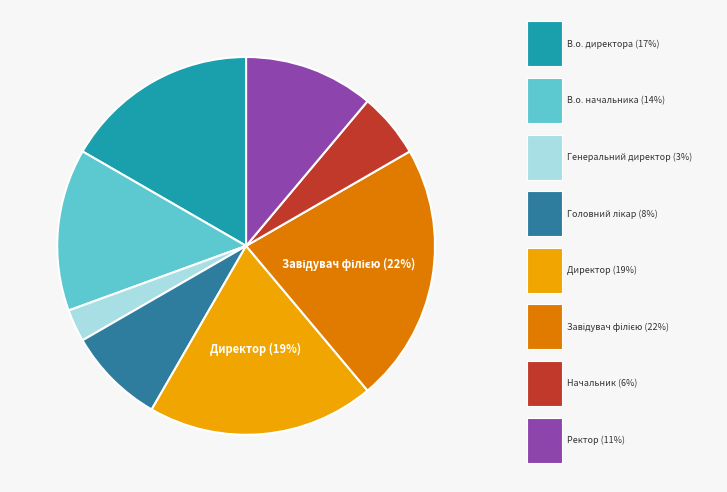

Does any single category account for the majority?

No